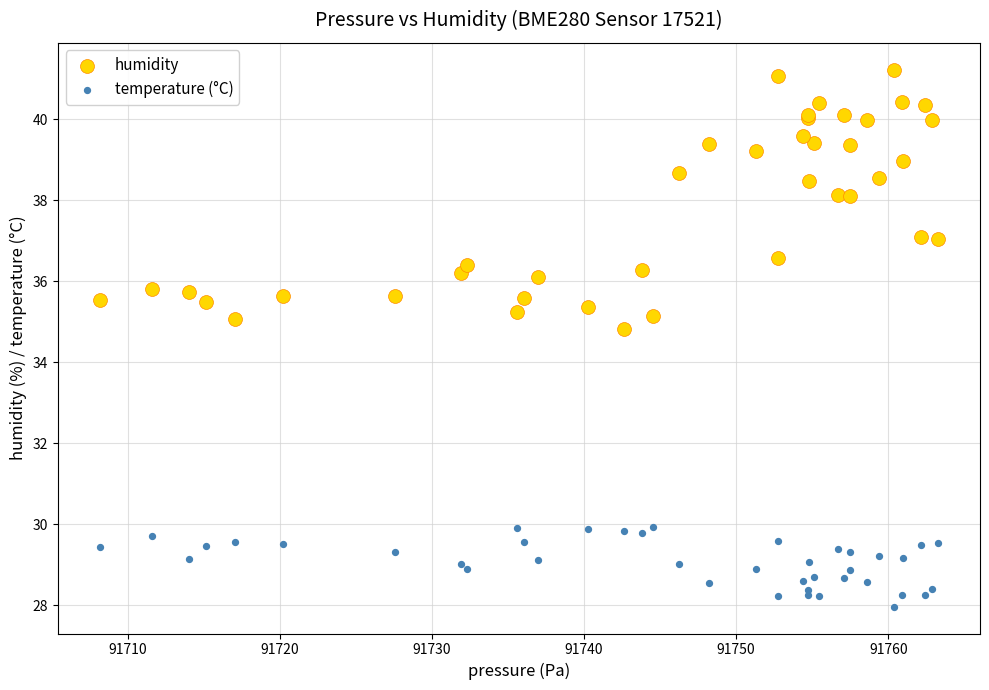

Which series has the largest Y range (max minus min)?

humidity